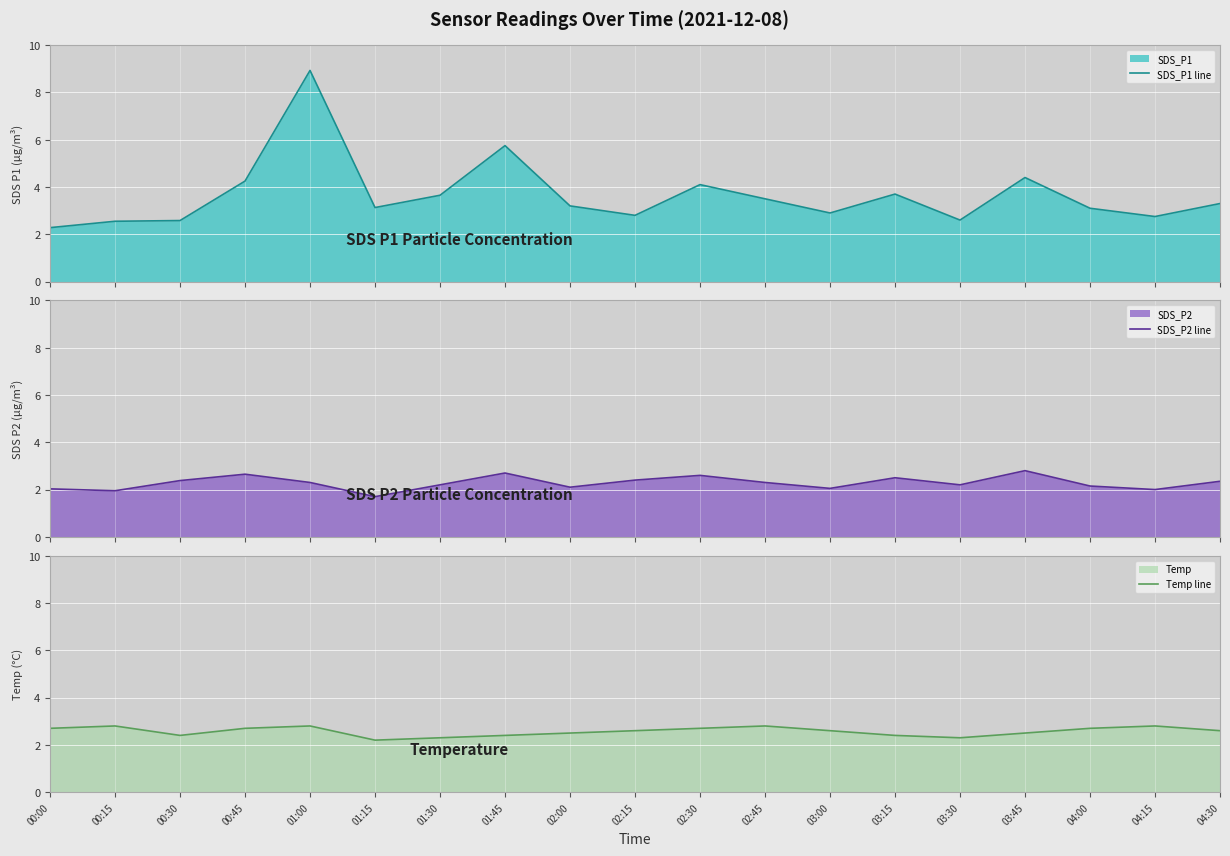

Rank the categories by Temp line value from highest to lowest.

00:15, 01:00, 02:45, 04:15, 00:00, 00:45, 02:30, 04:00, 02:15, 03:00, 04:30, 02:00, 03:45, 00:30, 01:45, 03:15, 01:30, 03:30, 01:15